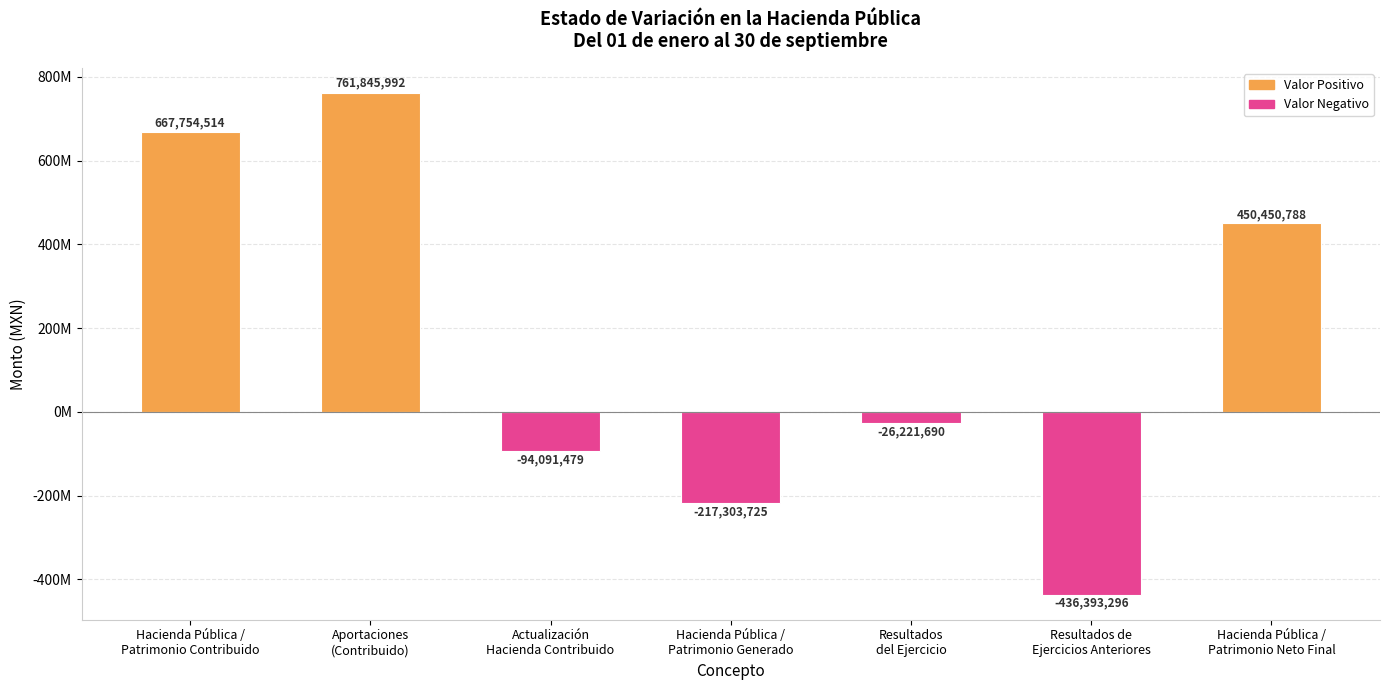

What is the difference between the values at Resultados de Ejercicios Anteriores and Aportaciones (Contribuido)?

1198239288.5